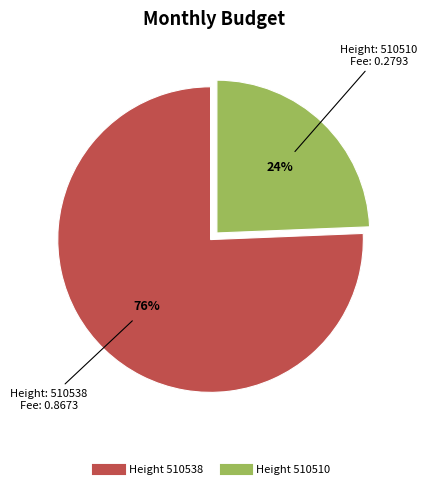

To the nearest percent, what is the average slice percentage?

50%